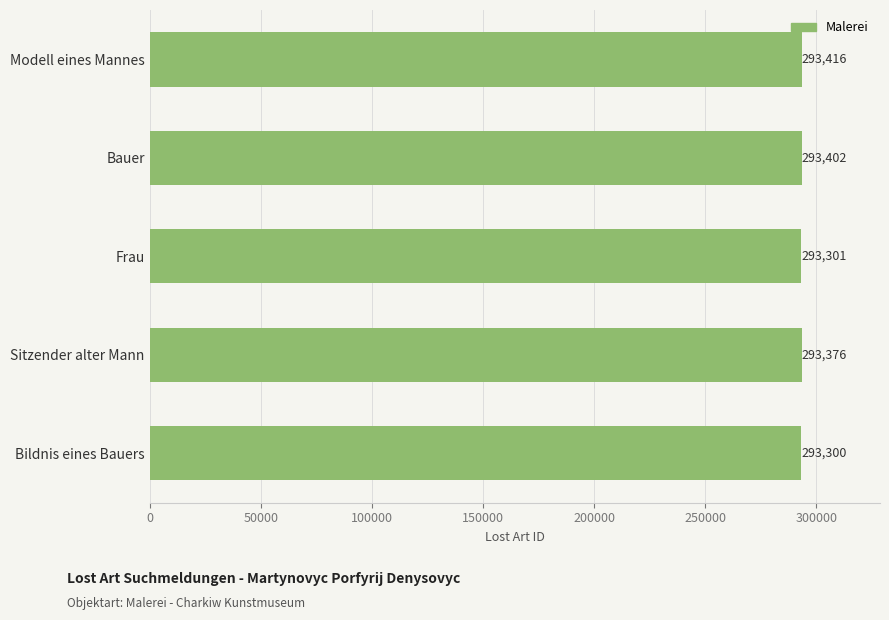

True or false: the data shows 293402 at Bauer.

True